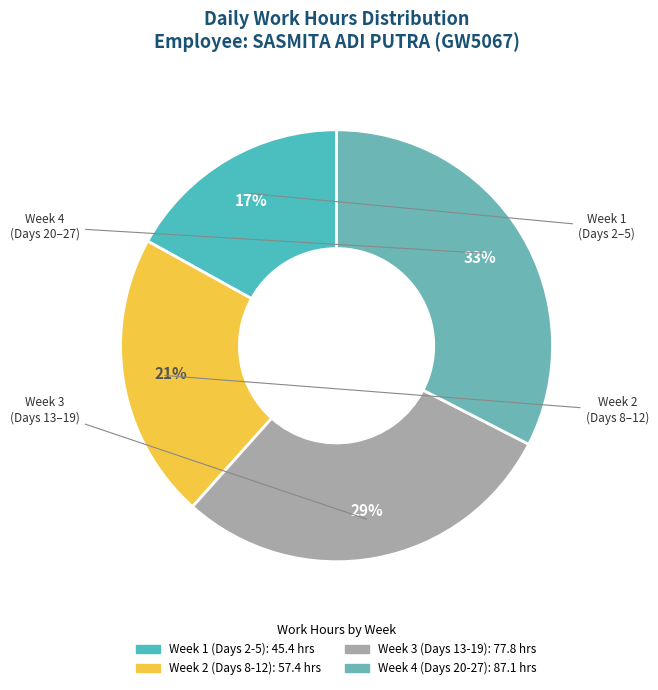

How many segments does this pie chart have?

4